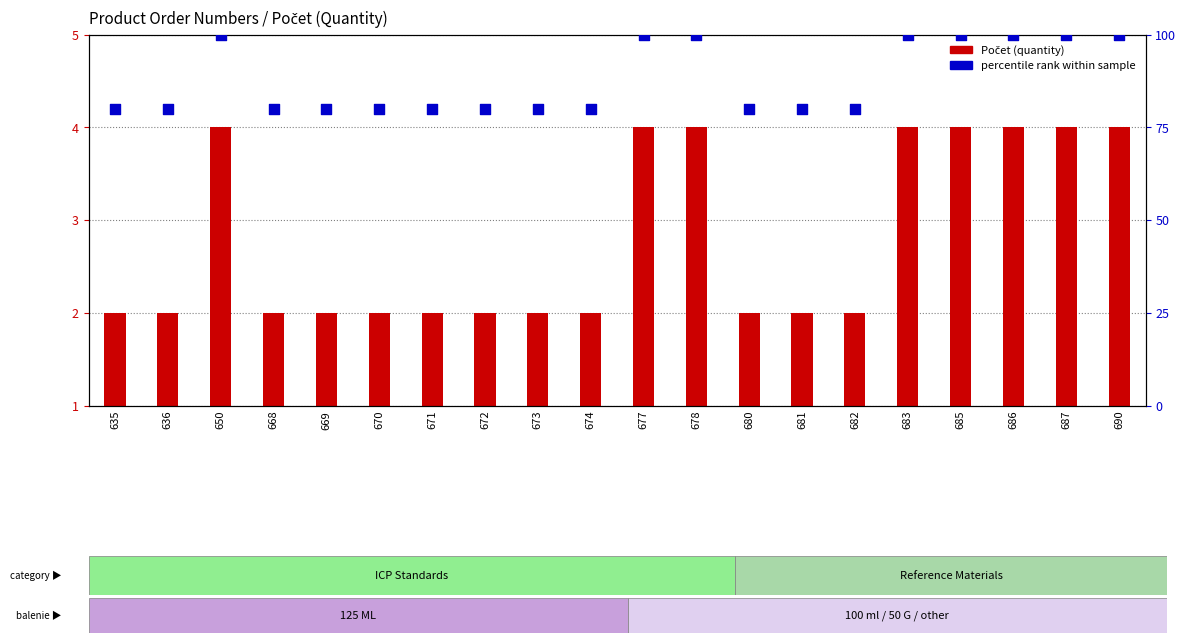

At which category is the sum across all series the highest?

650